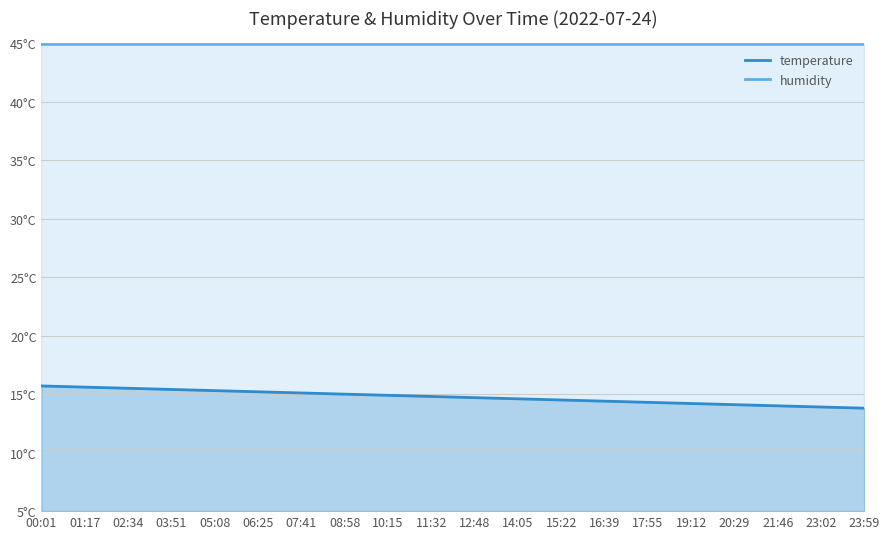

Which category has the lowest value across all series?

23:59